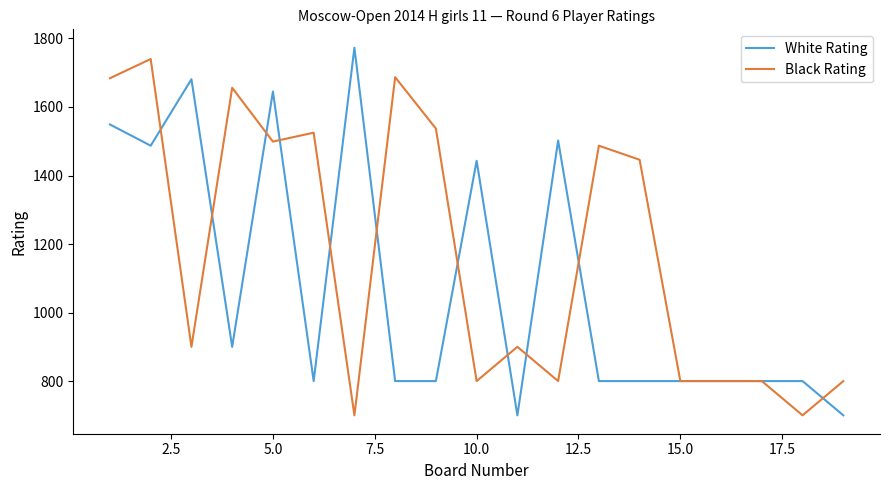

How many distinct data groups are displayed?

2